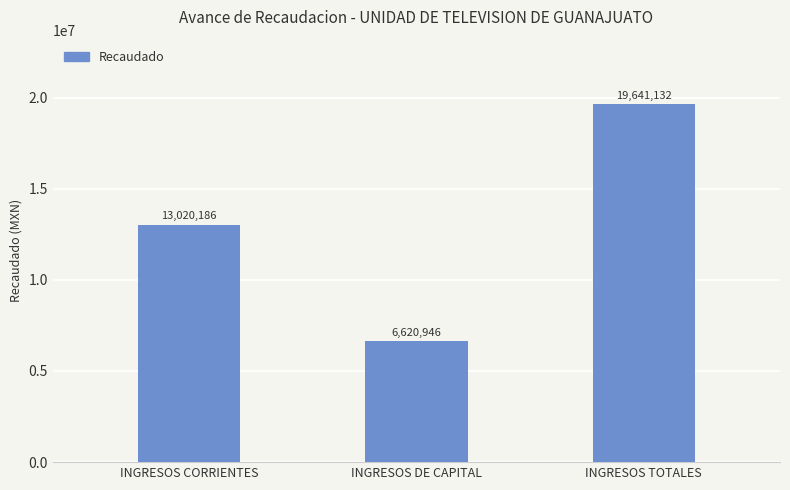

Which label corresponds to the smallest value in the chart?

INGRESOS DE CAPITAL